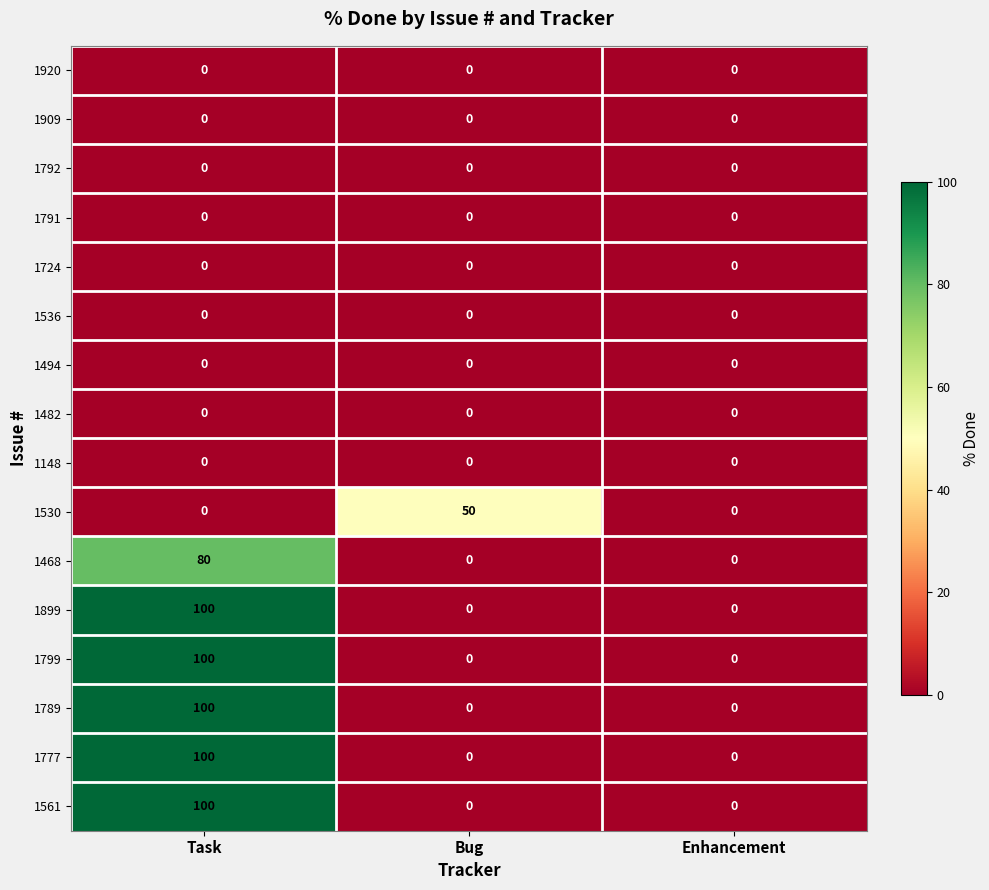

What is the maximum value shown in the chart?

100